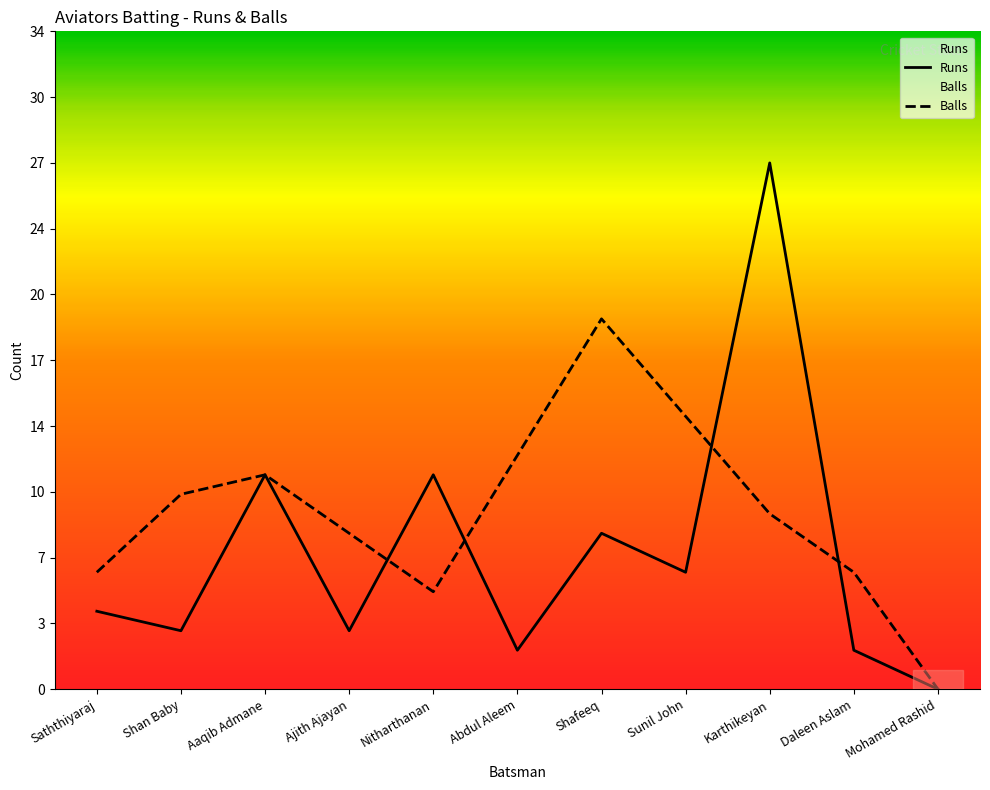

Rank the categories by Balls value from lowest to highest.

Mohamed Rashid, Nitharthanan, Saththiyaraj, Daleen Aslam, Ajith Ajayan, Karthikeyan, Shan Baby, Aaqib Admane, Abdul Aleem, Sunil John, Shafeeq